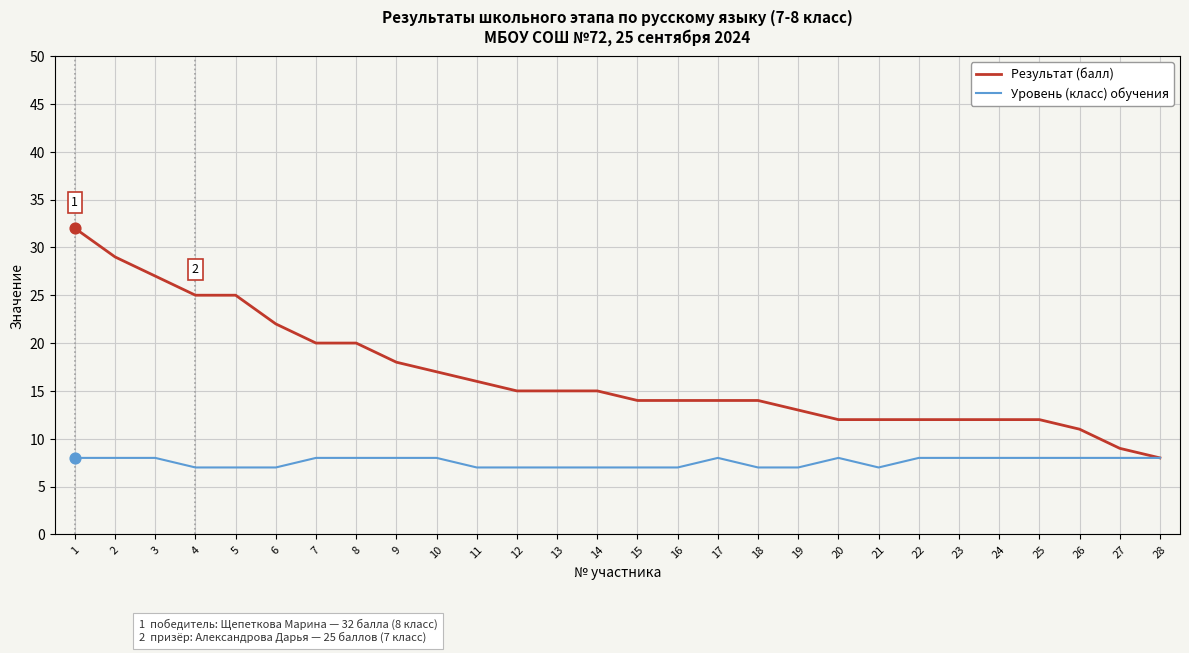

Between 1 and 12, which series saw the biggest shift?

Результат (балл)